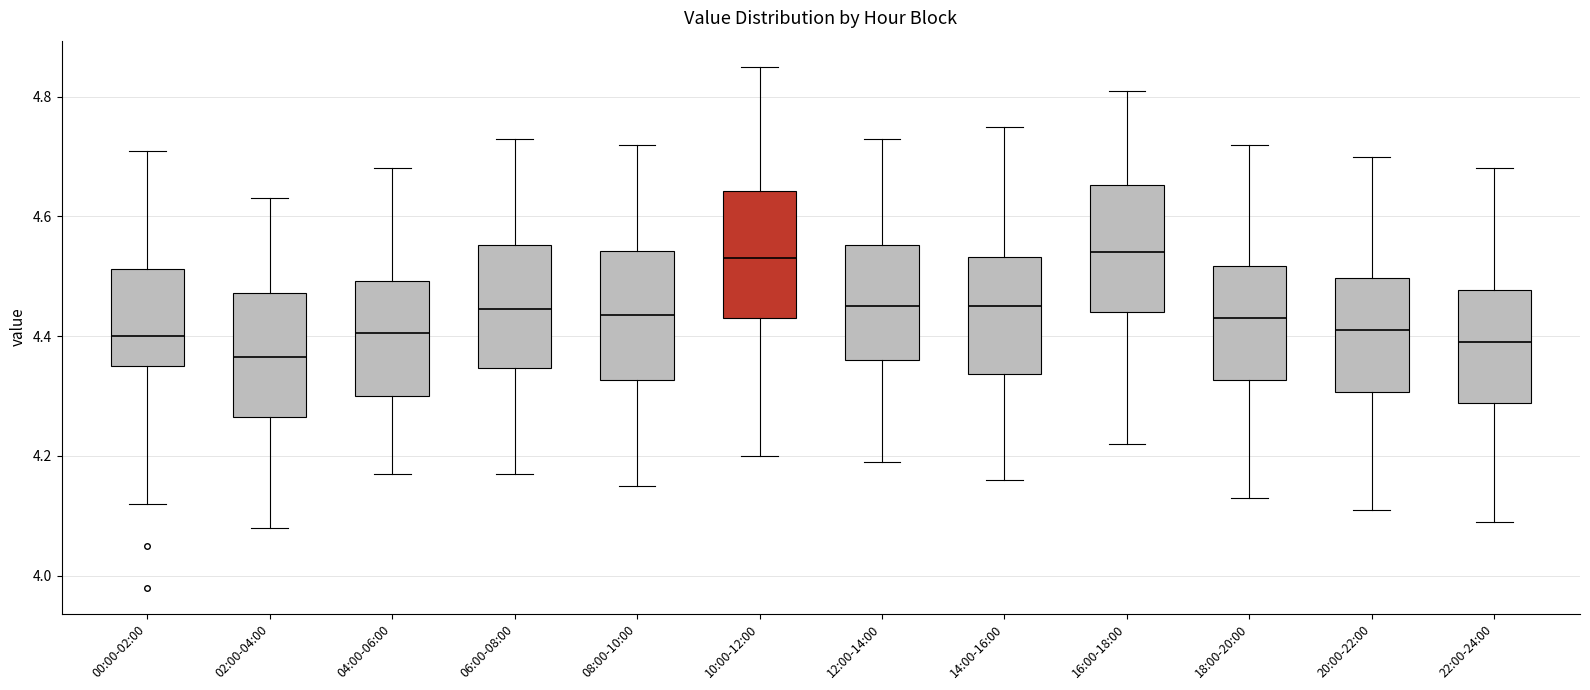

Which box has the lowest median line?

02:00-04:00